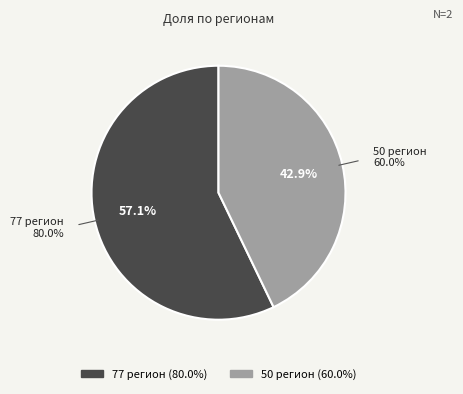

What portion of the pie excludes 77 регион?

42.9%